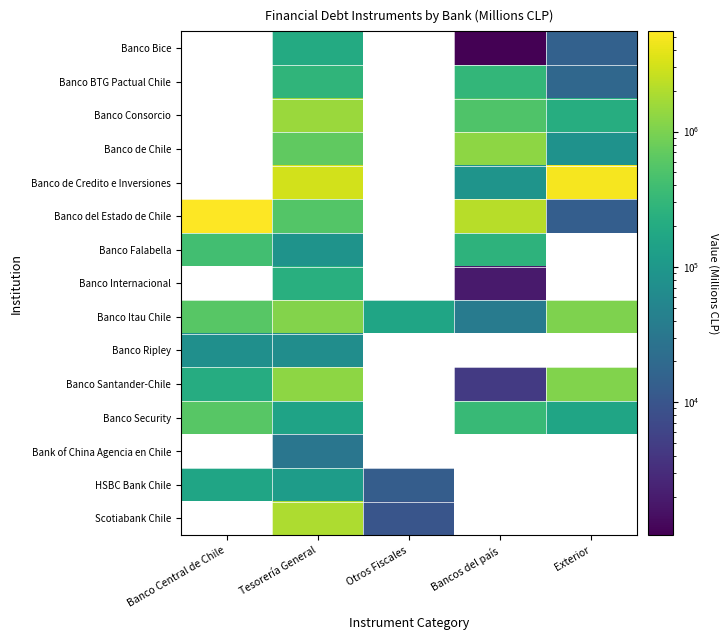

What is the difference between the maximum and minimum values in the Banco del Estado de Chile series?

5490247.0